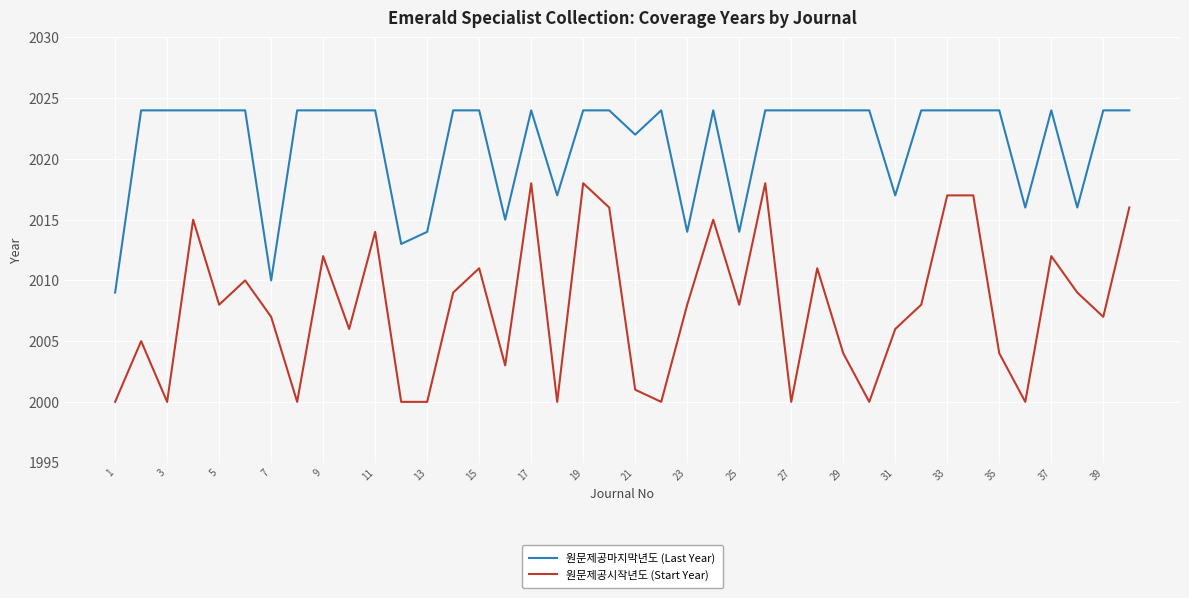

True or false: 원문제공시작년도 (Start Year) and 원문제공마지막년도 (Last Year) cross at least once.

False